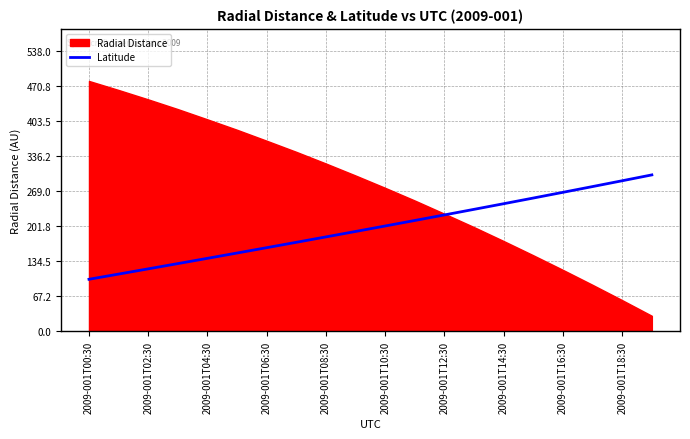

The Latitude series shows 459.9 at 2009-001T18:30. True or false?

False